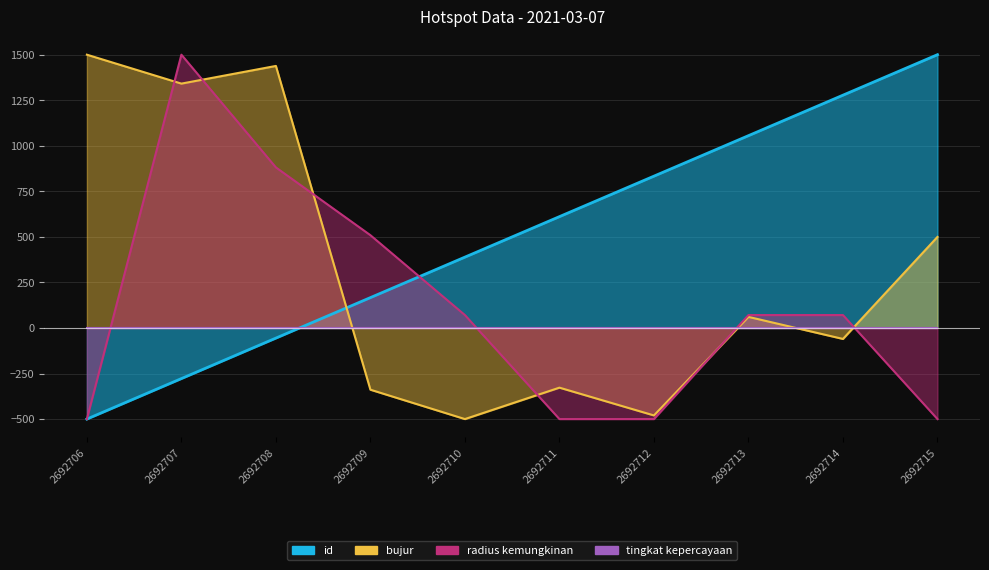

Which series changed the most between 2692707 and 2692713?

radius kemungkinan